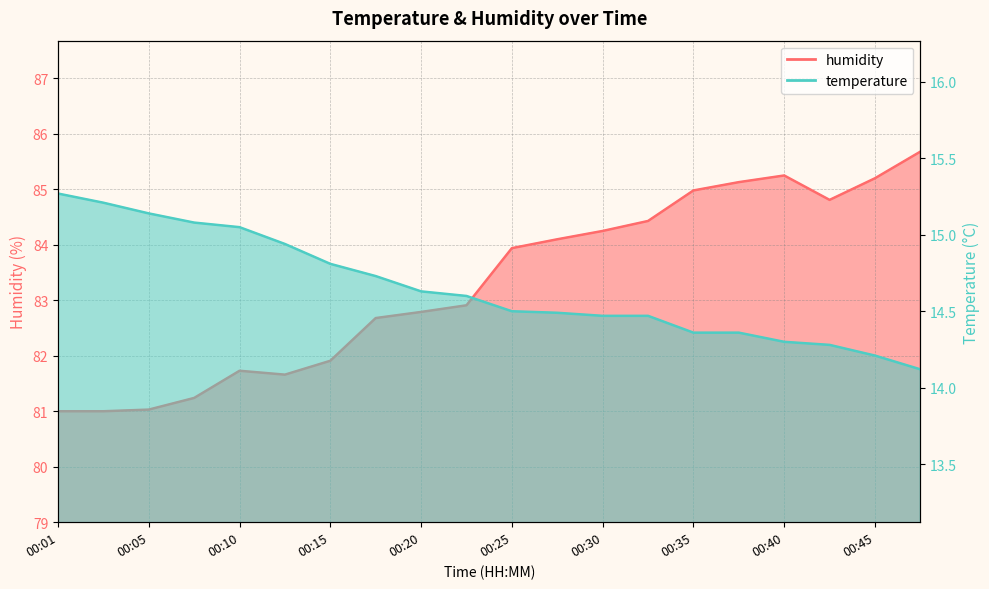

At how many categories does at least one series exceed 83?

10